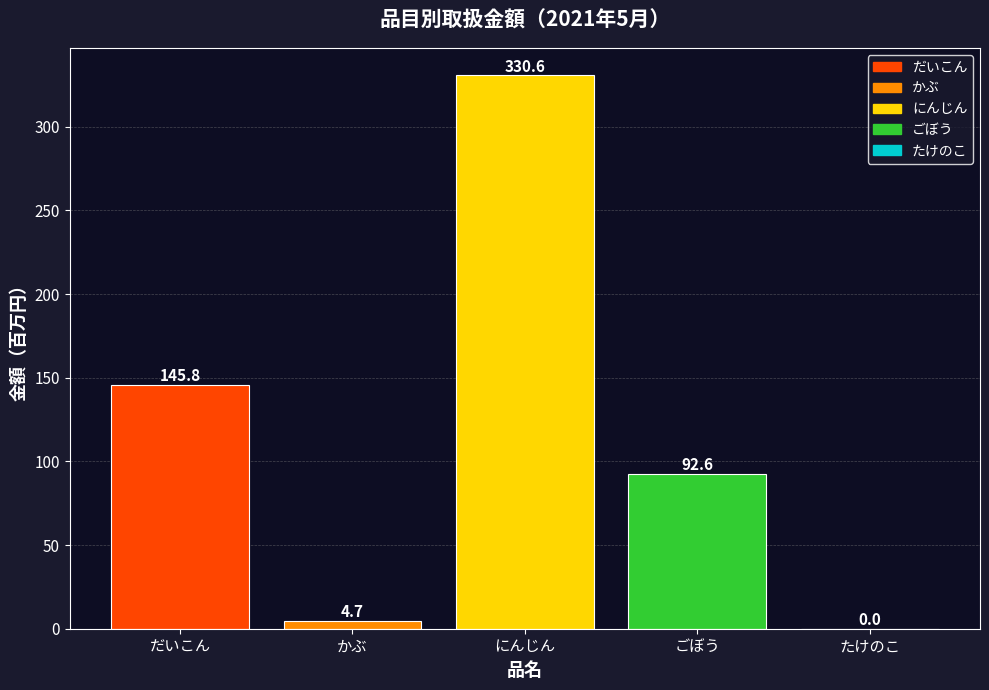

Is it true that the value at たけのこ is 0.0?

True